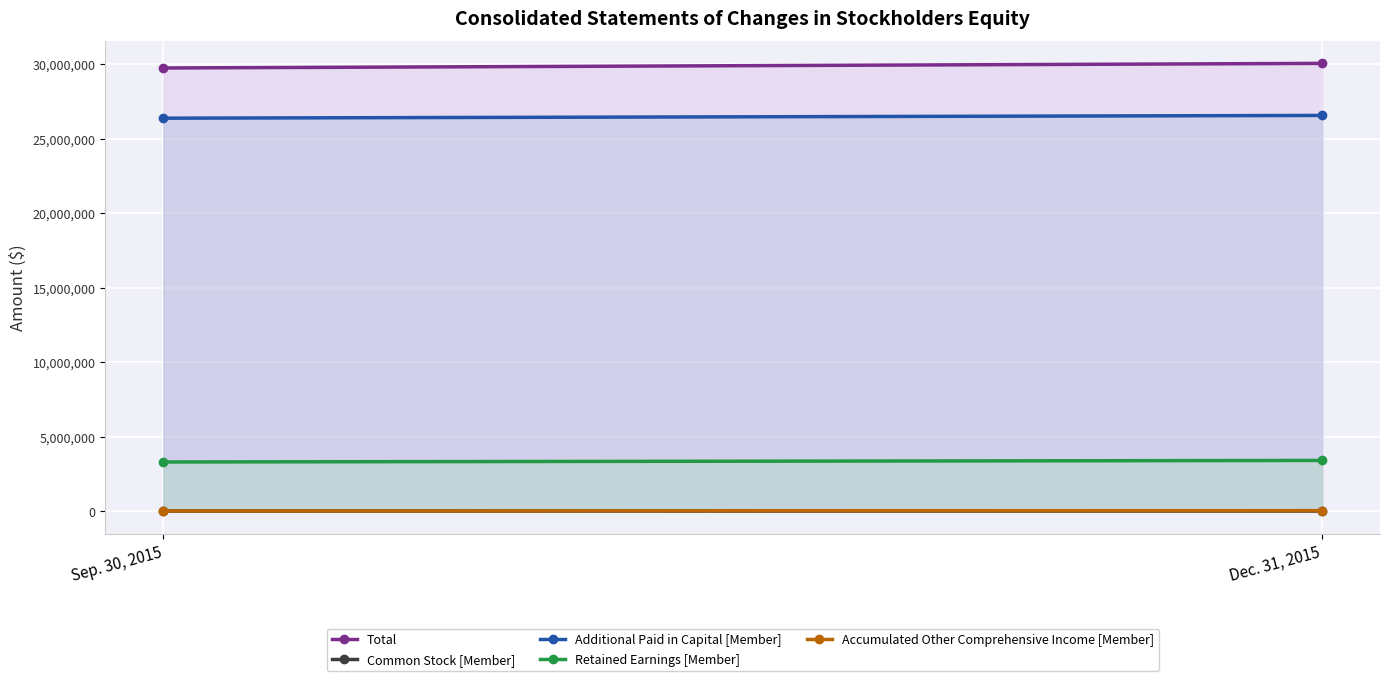

True or false: Additional Paid in Capital [Member] has a value of 26362369 at Sep. 30, 2015.

True